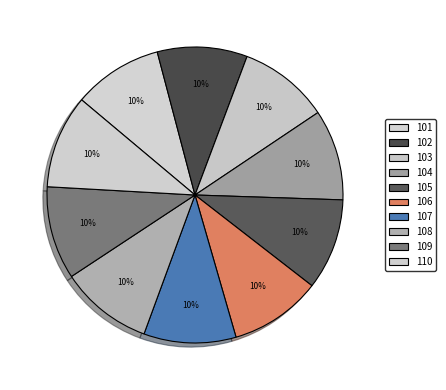

The 104 slice represents 10% of the pie. True or false?

True